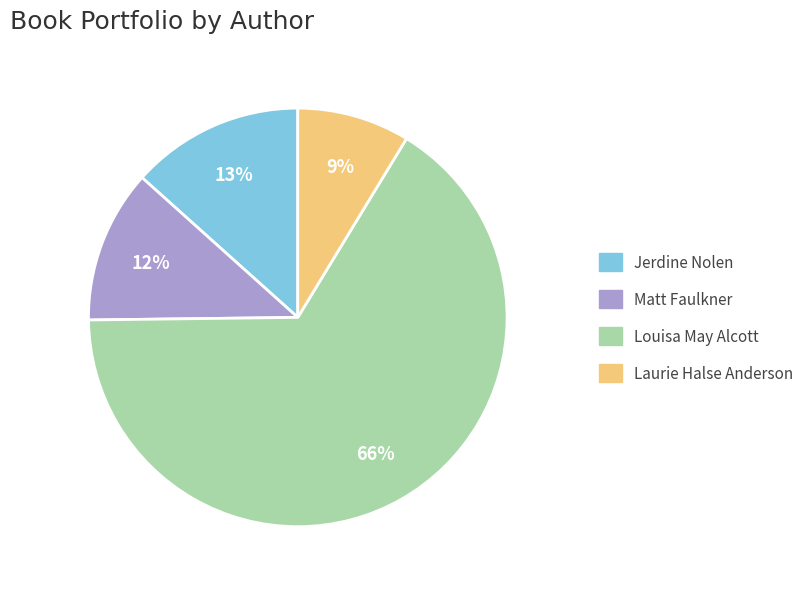

Is it true that Jerdine Nolen is 13% of the pie?

True